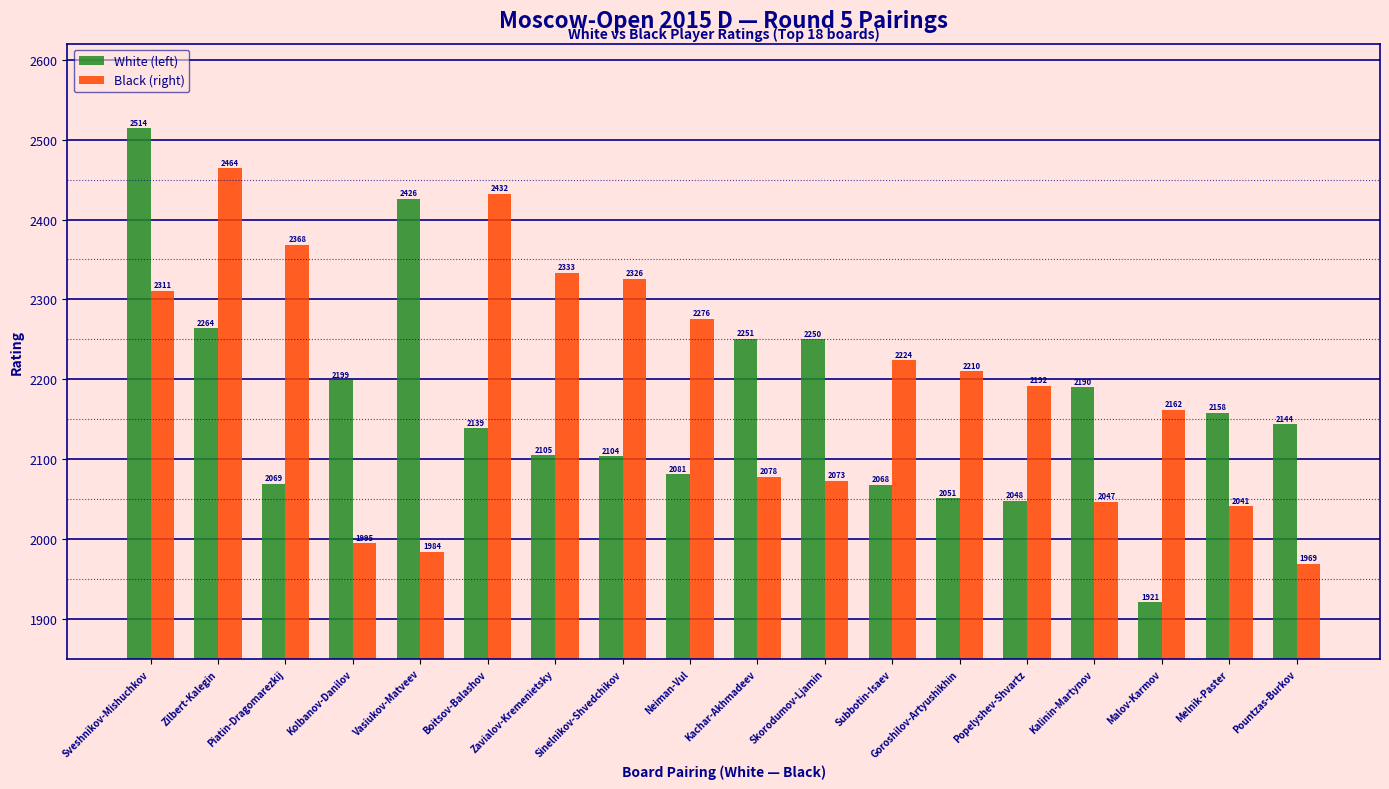

What is the spread (max minus min) of values at Zavialov-Kremenietsky?

228